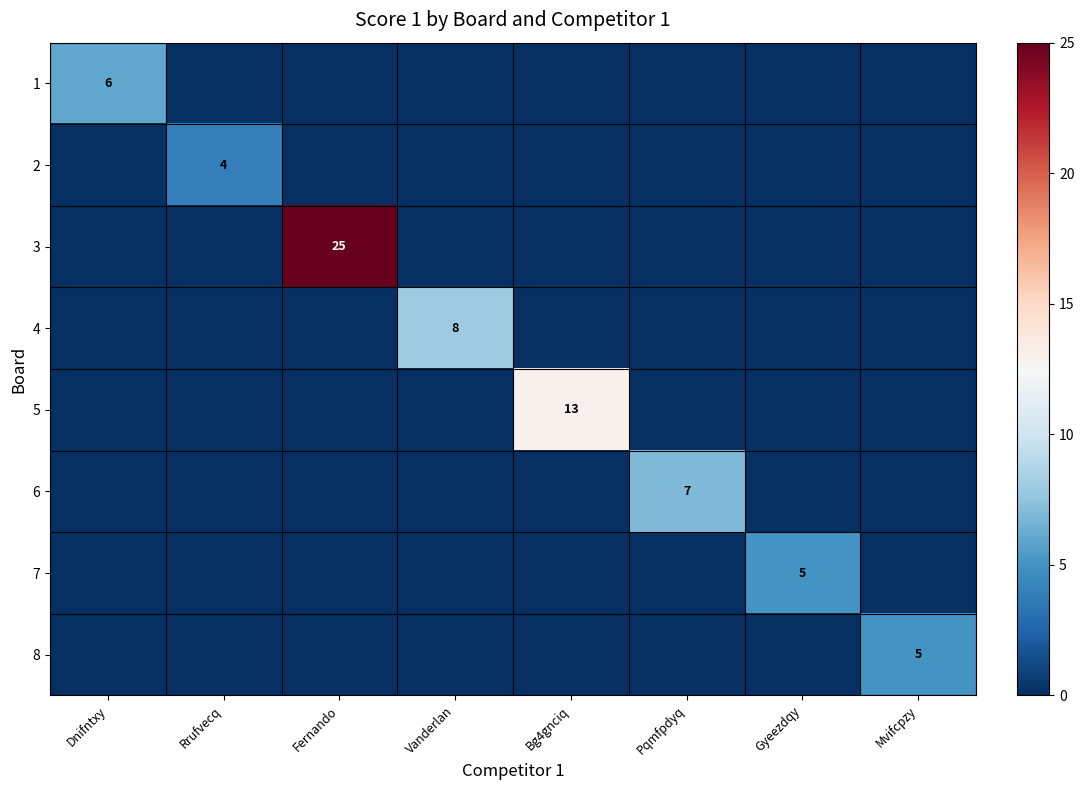

The value of 7 at Gyeezdqy is 8. True or false?

False